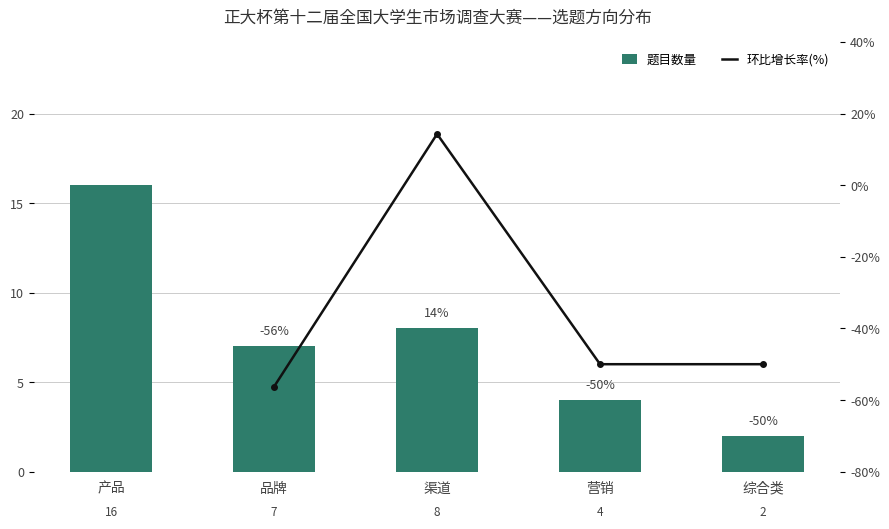

At which label does 题目数量 reach its minimum?

综合类